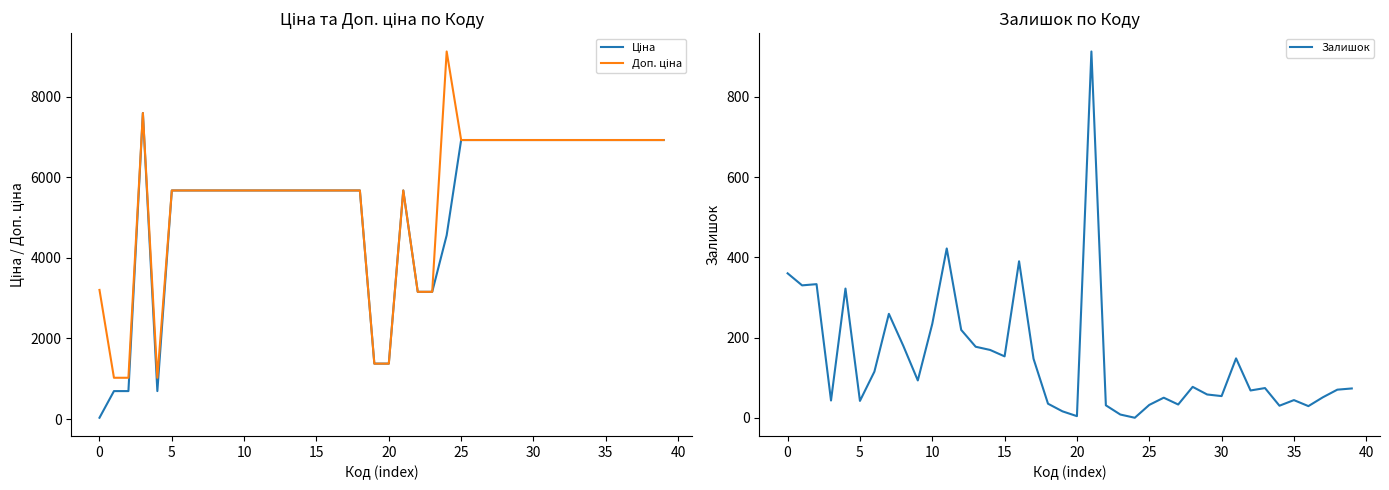

Reading left to right, list all the values displayed in this chart.

Ціна: 32.0	693.7	693.7	7596.5	693.7	5673.8	5673.8	5673.8	5673.8	5673.8	5673.8	5673.8	5673.8	5673.8	5673.8	5673.8	5673.8	5673.8	5673.8	1375.4	1375.4	5673.8	3157.9	3157.9	4561.9	6925.7	6925.7	6925.7	6925.7	6925.7	6925.7	6925.7	6925.7	6925.7	6925.7	6925.7	6925.7	6925.7	6925.7	6925.7
Доп. ціна: 3205.0	1024.6	1024.6	7596.5	1024.6	5673.8	5673.8	5673.8	5673.8	5673.8	5673.8	5673.8	5673.8	5673.8	5673.8	5673.8	5673.8	5673.8	5673.8	1375.0	1375.0	5673.8	3158.0	3158.0	9123.7	6925.7	6925.7	6925.7	6925.7	6925.7	6925.7	6925.7	6925.7	6925.7	6925.7	6925.7	6925.7	6925.7	6925.7	6925.7
Залишок: 360.0	330.0	333.0	43.0	322.0	42.0	115.0	259.0	179.0	93.0	234.0	422.0	219.0	177.0	169.0	153.0	390.0	147.0	35.0	16.0	4.0	913.0	31.0	8.0	0.0	32.0	50.0	33.0	77.0	58.0	54.0	148.0	68.0	74.0	30.0	44.0	29.0	51.0	70.0	73.0